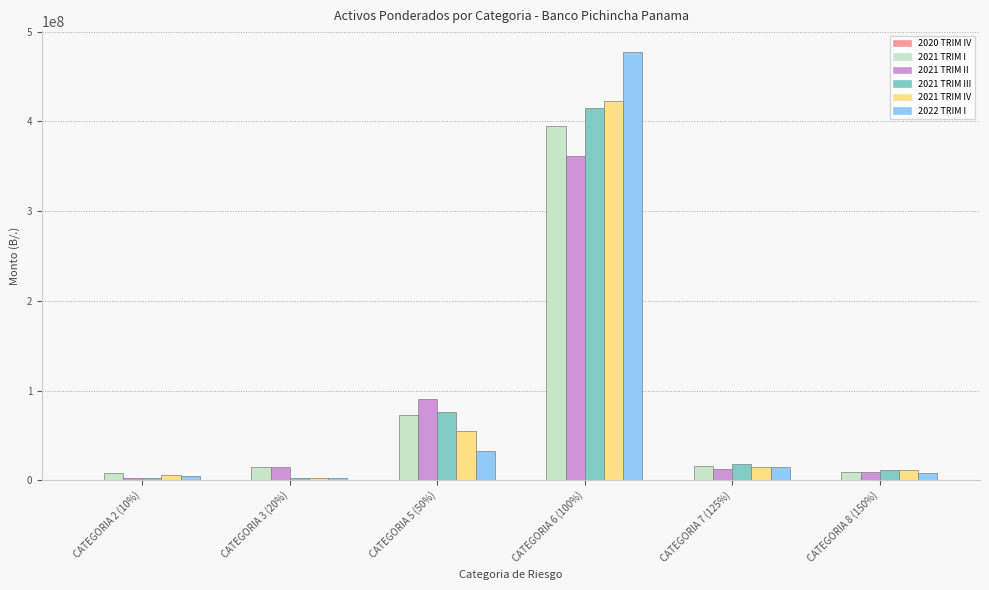

Are the bars grouped side by side (vs. stacked)?

Yes